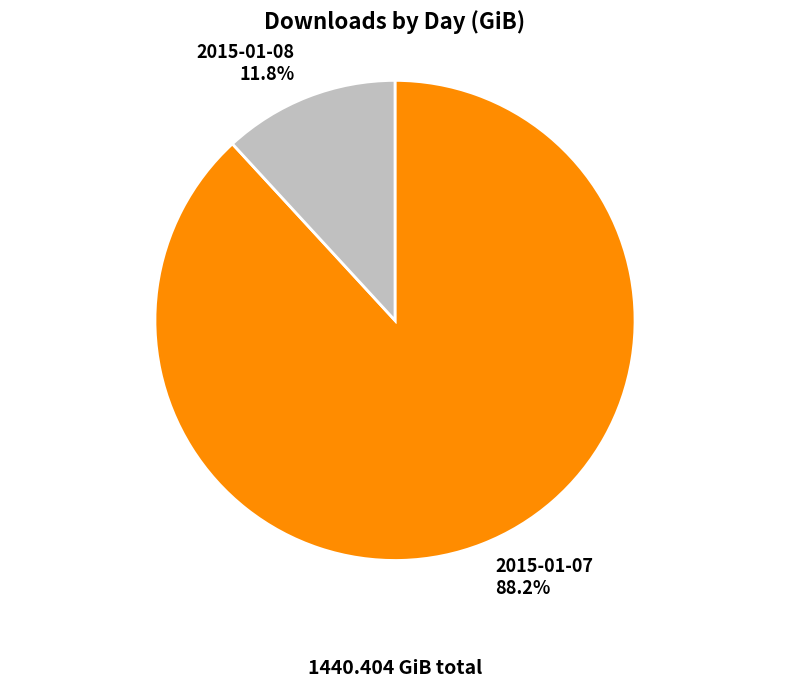

Does any single category account for the majority?

Yes